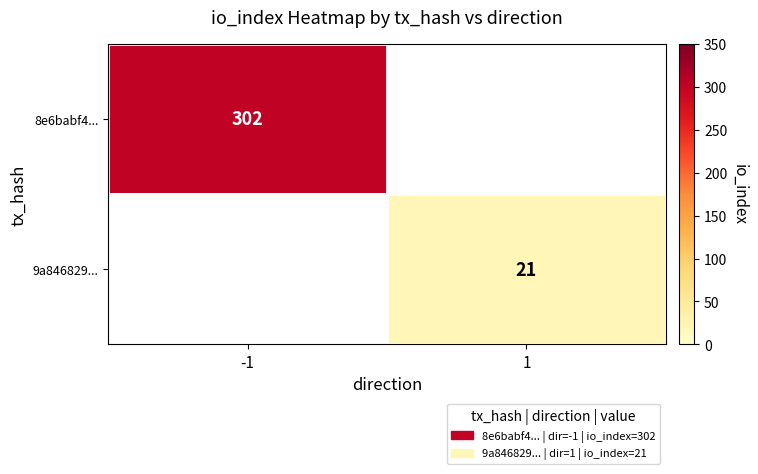

Is it true that 9a846829... equals 21 at 1?

True